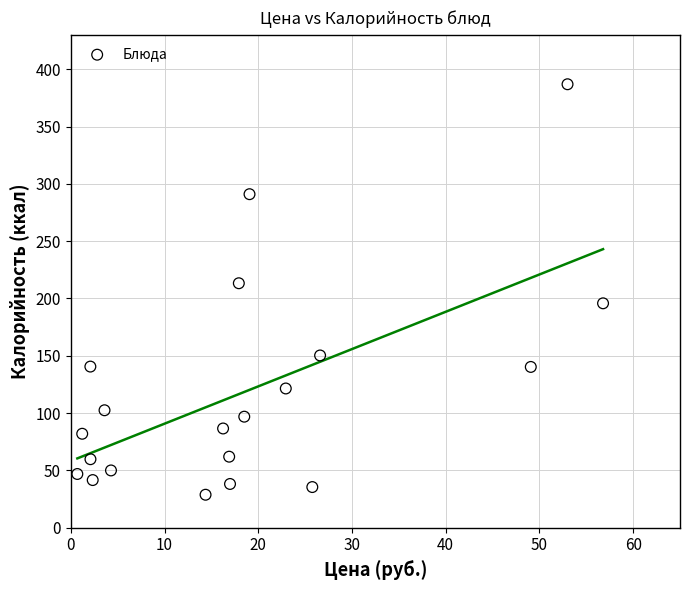

What is the range of Y values (max minus min)?

358.1